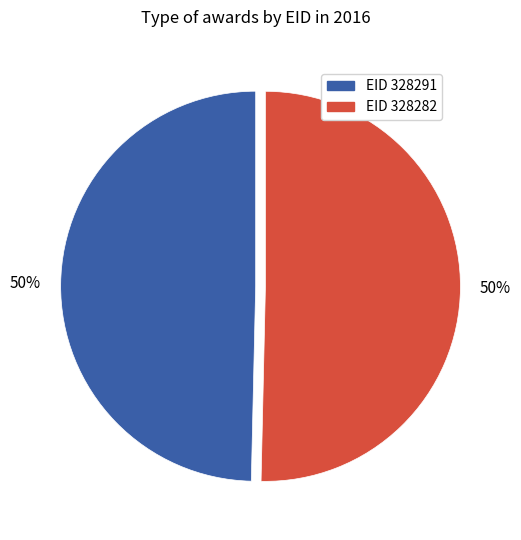

To the nearest percent, what is the combined percentage of EID 328291 and EID 328282?

100%